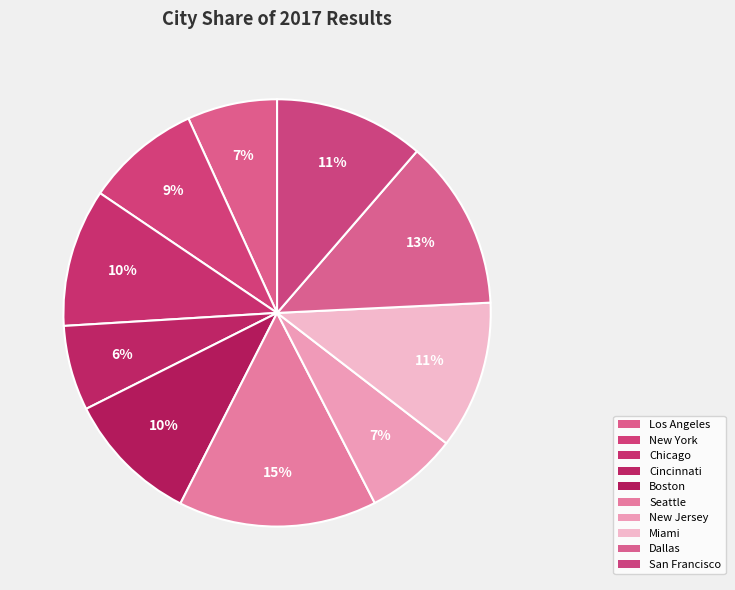

Is there any slice that represents more than half of the pie?

No